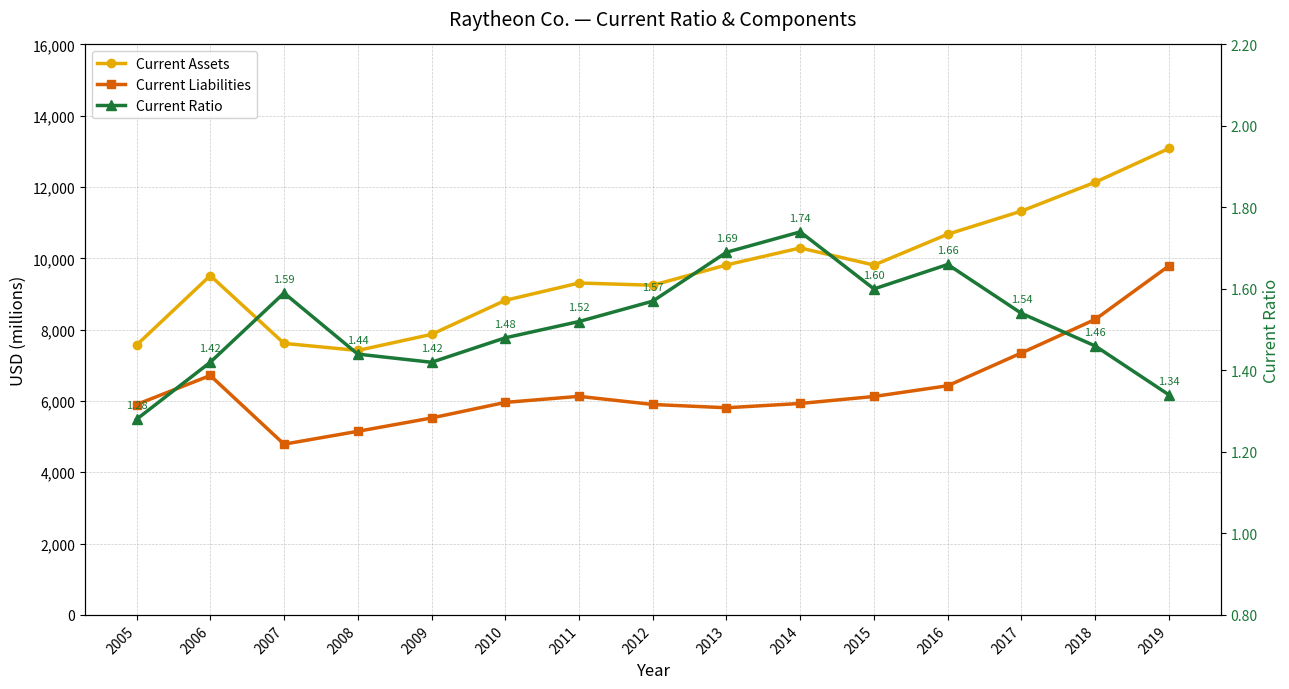

What is the value of the Current Assets point at the 9th from the left?

9816.0